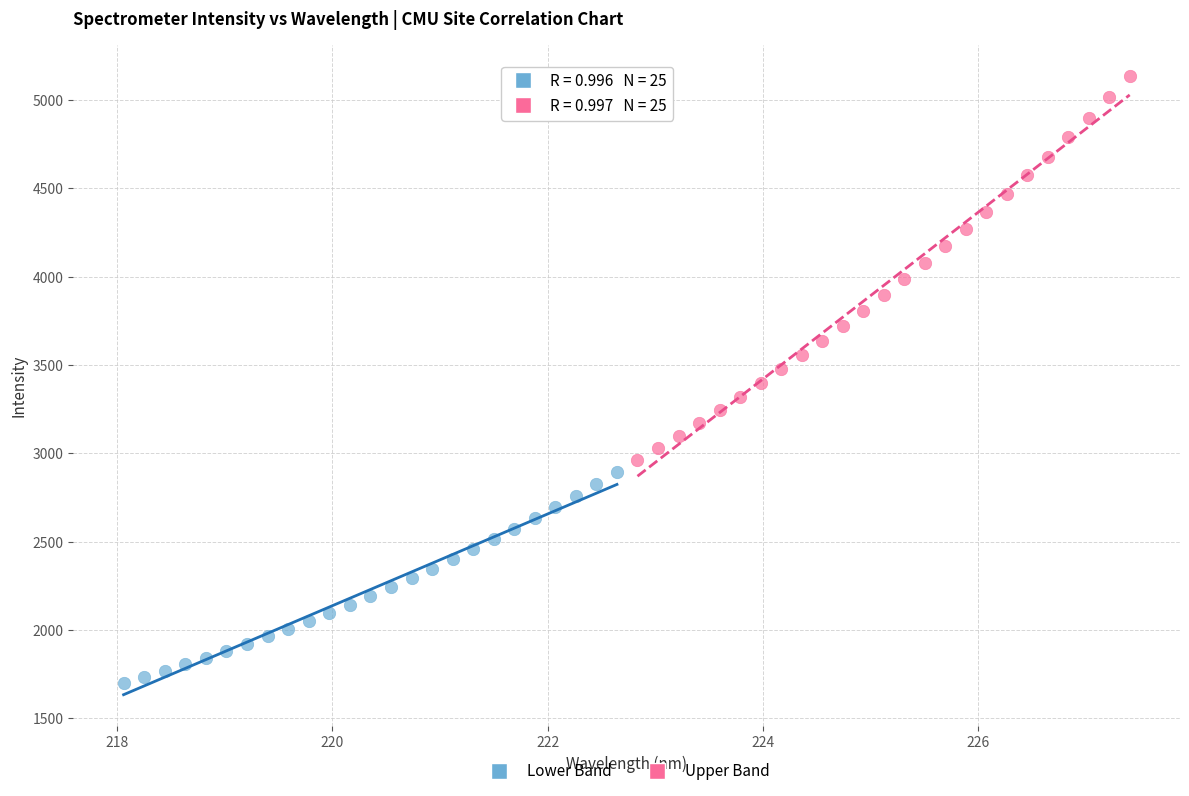

Which series reaches the maximum Y coordinate?

Upper Band